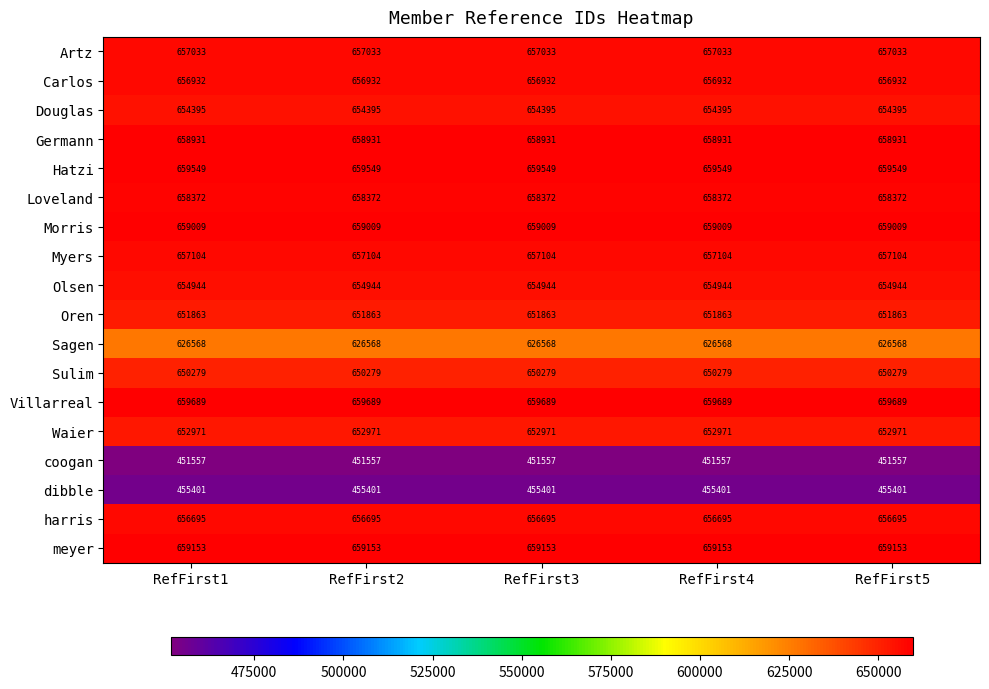

What is the minimum value shown in the chart?

451557